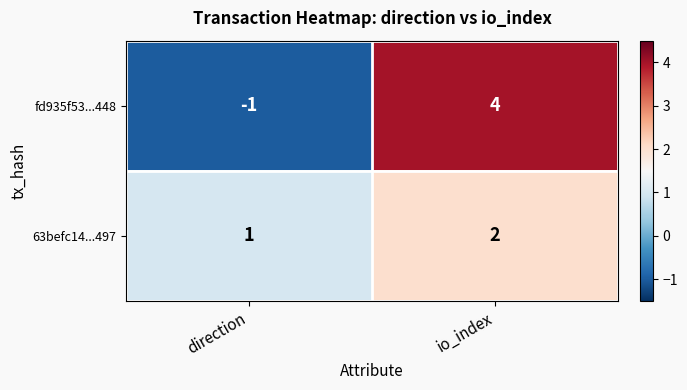

The fd935f53...448 series shows 1 at io_index. True or false?

False